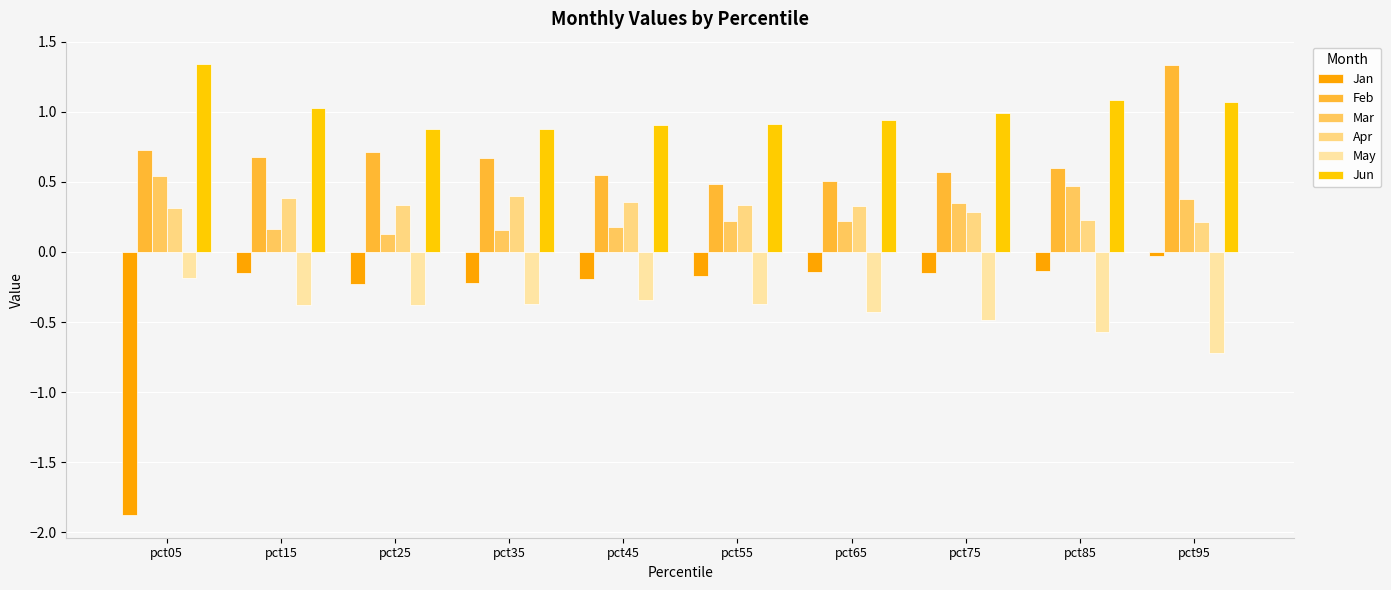

What is the greatest value displayed?

1.3